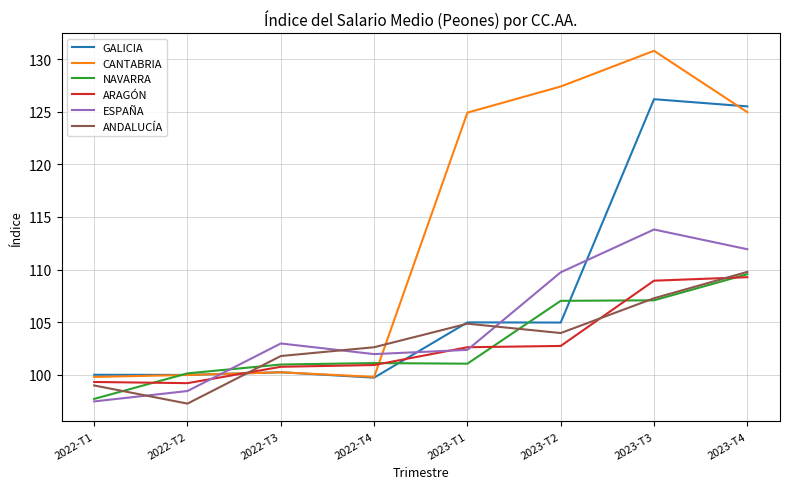

Which series ends up on top after the final intersection of ARAGÓN and CANTABRIA?

CANTABRIA